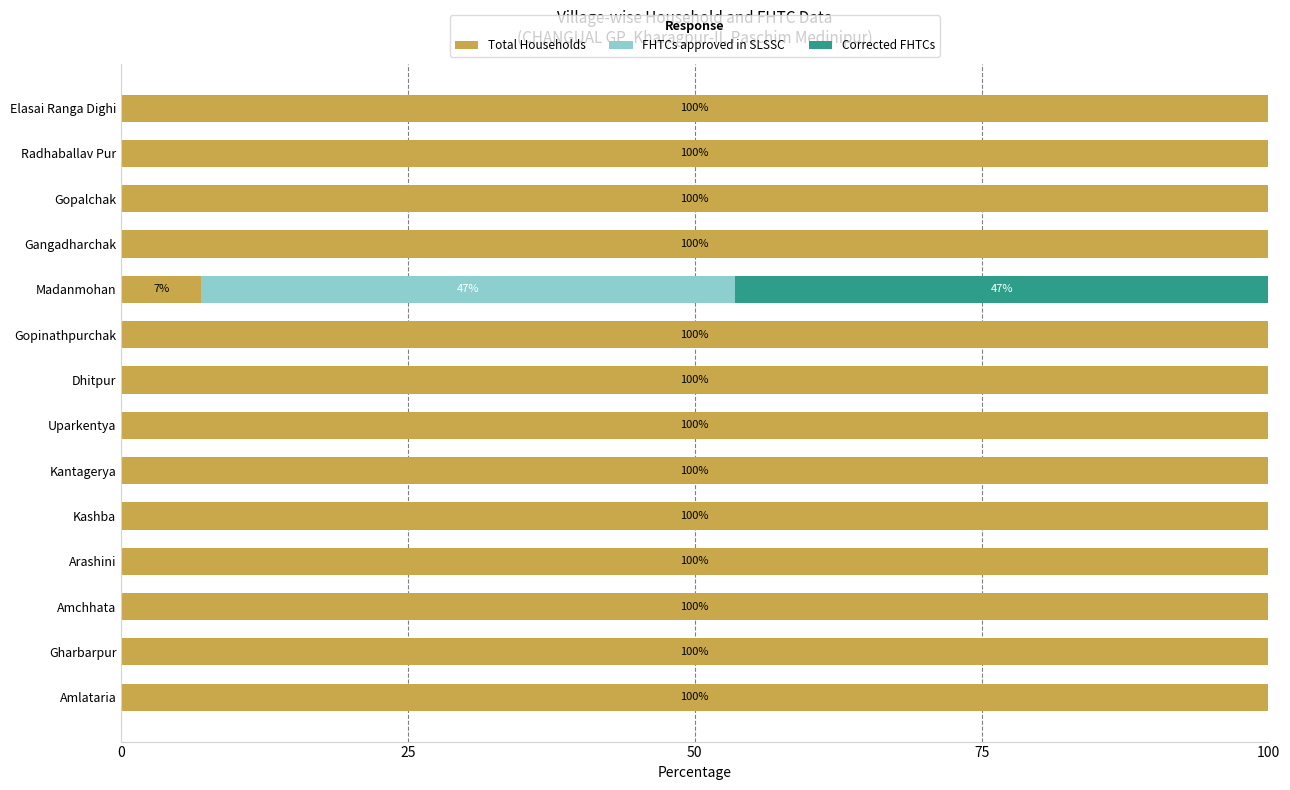

Is it true that Total Households equals 59.5 at Dhitpur?

False